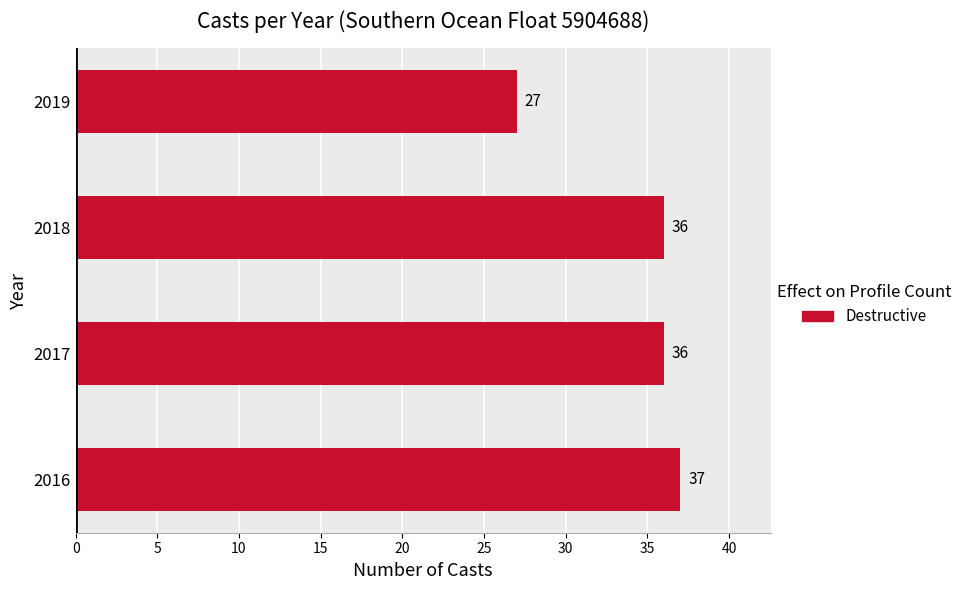

The value at 2019 is 6. True or false?

False